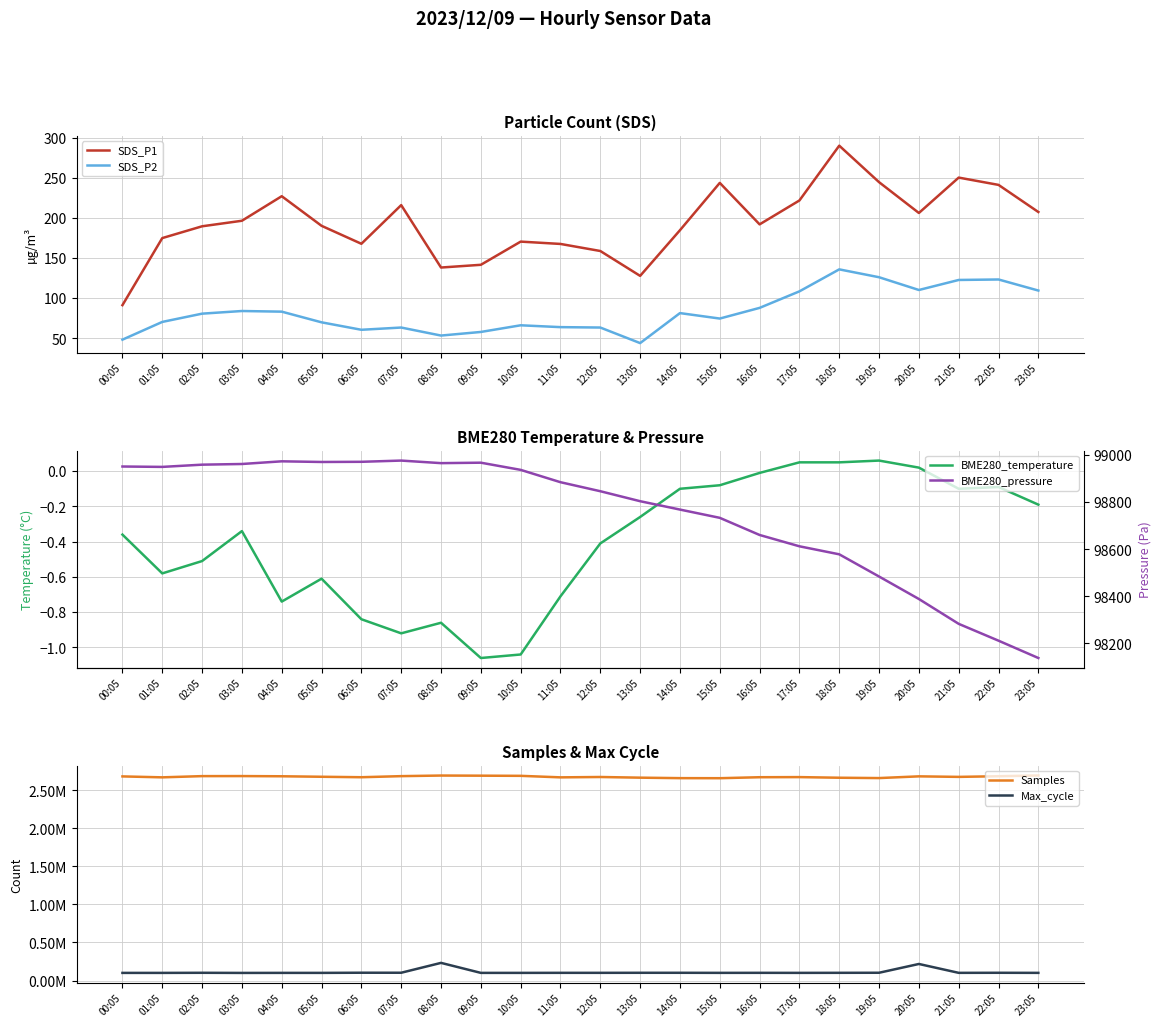

What is the difference between the maximum and minimum values in the Samples series?

35747.0